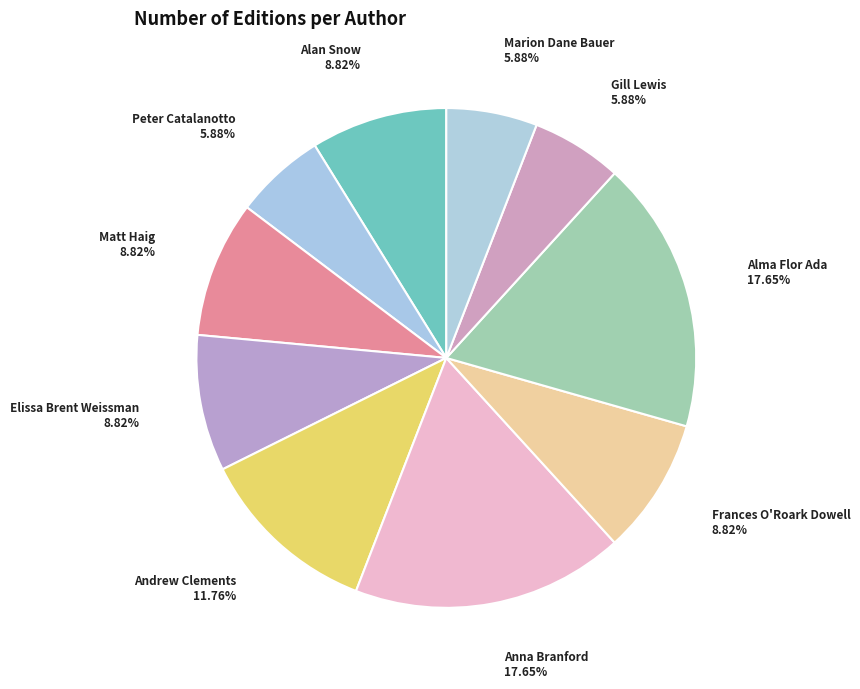

To the nearest percent, what is the difference between the Gill Lewis and Alma Flor Ada slice percentages?

12%